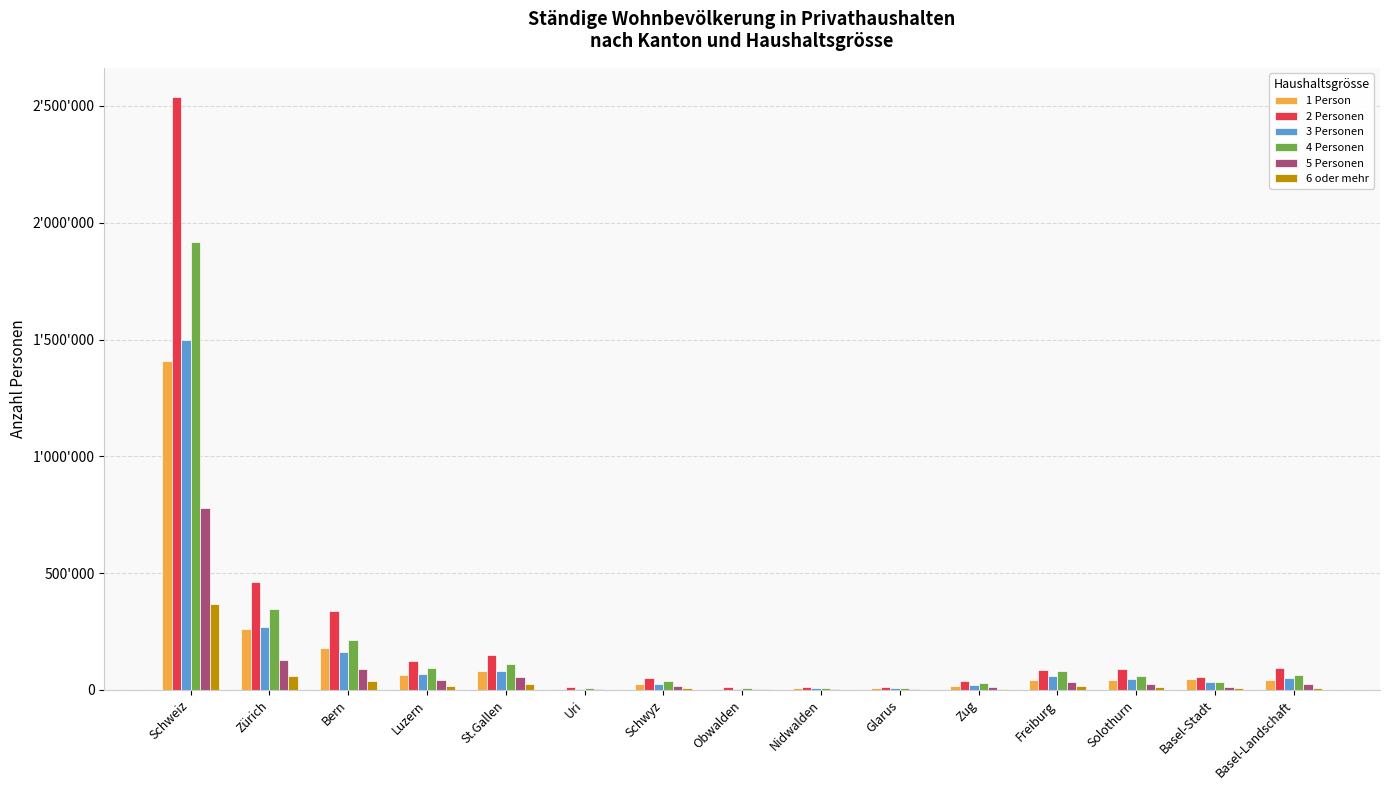

Are the bars grouped side by side (vs. stacked)?

Yes